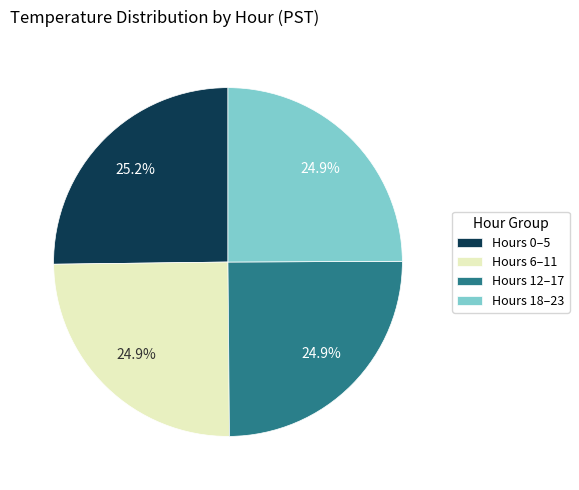

Combined, do Hours 12–17 and Hours 6–11 account for over 50%?

No